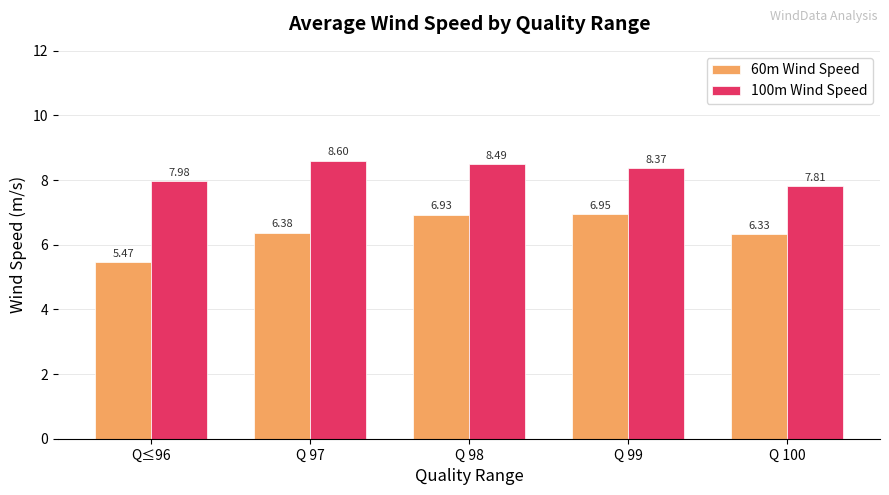

At which label does 100m Wind Speed first exceed 8?

Q 97